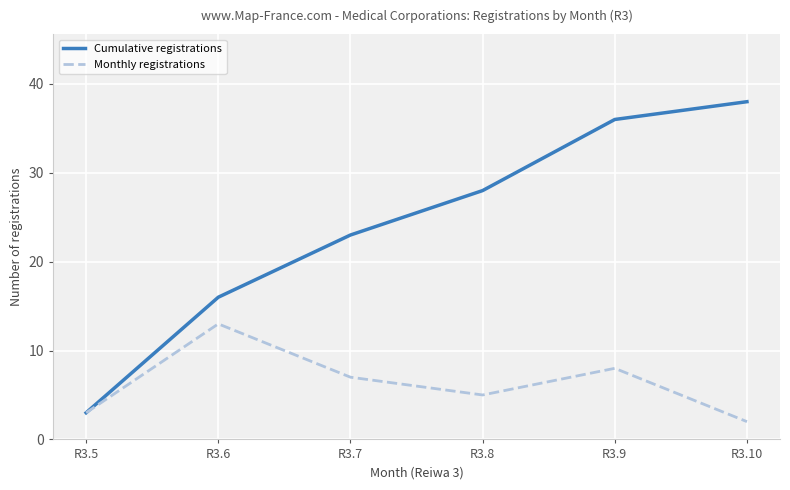

What is the average value of the Cumulative registrations series?

24